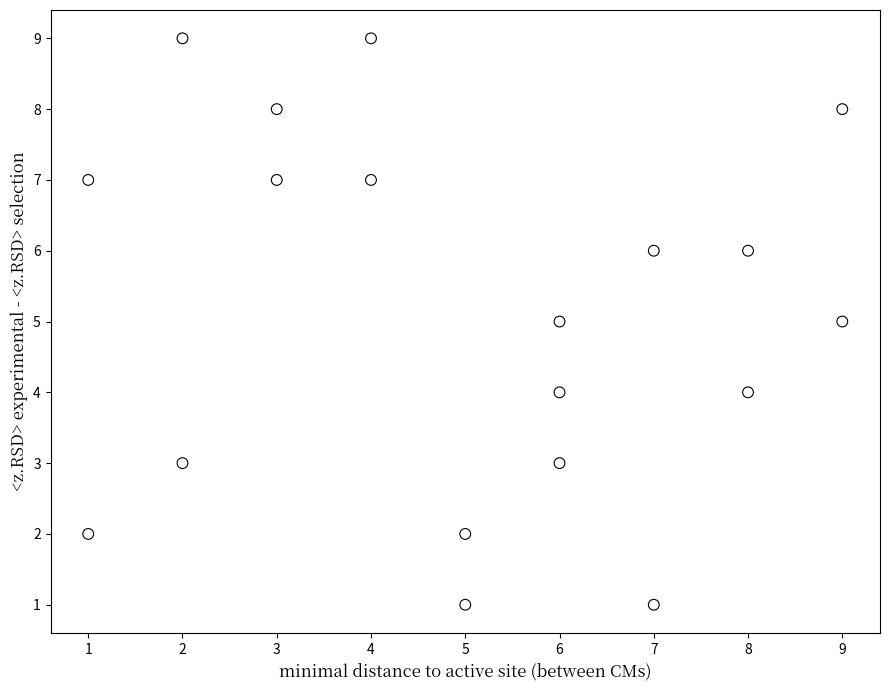

What is the range of X values (max minus min)?

8